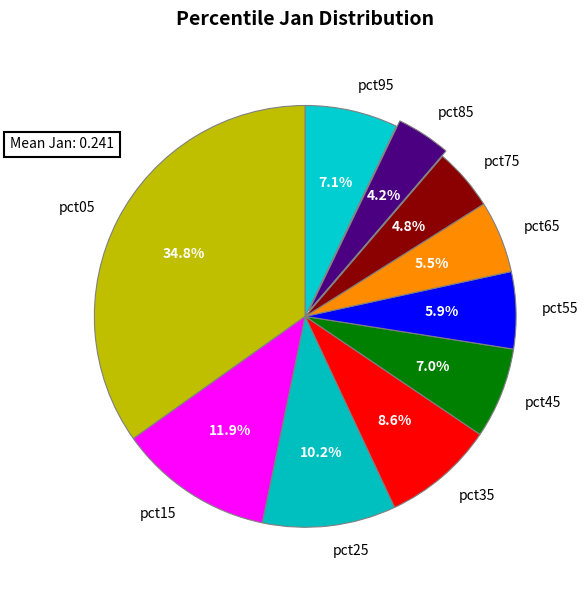

Does pct75 represent more than half of the total?

No